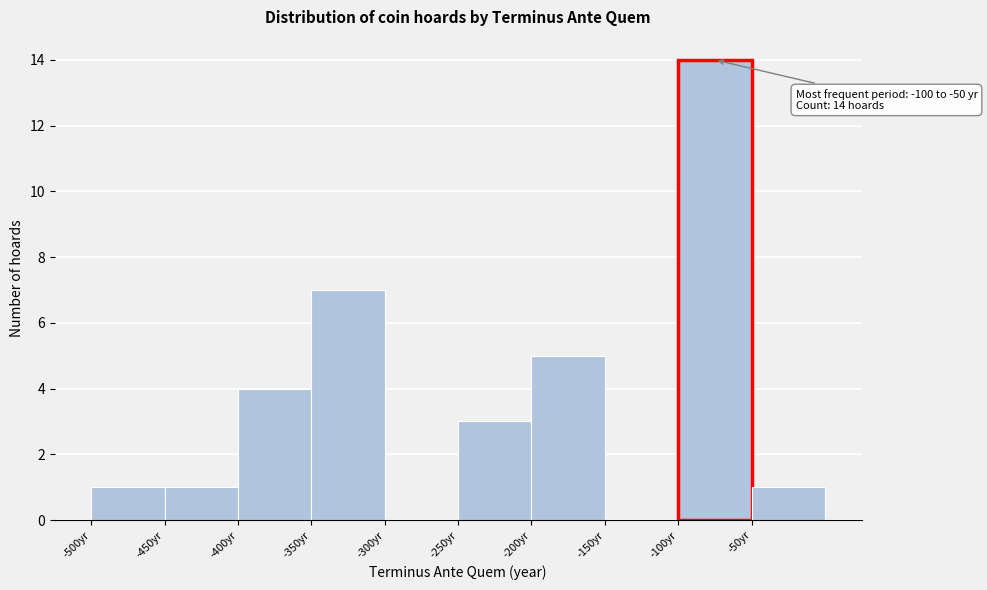

Over which range of the x-axis is the bar tallest?

-100 to -50